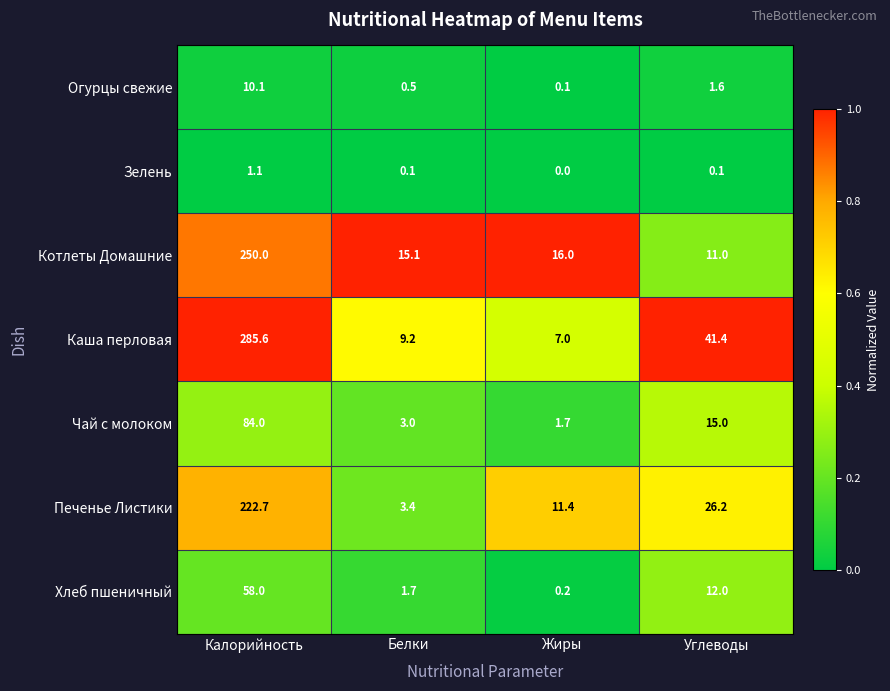

True or false: Зелень has a value of 0.1 at Углеводы.

True